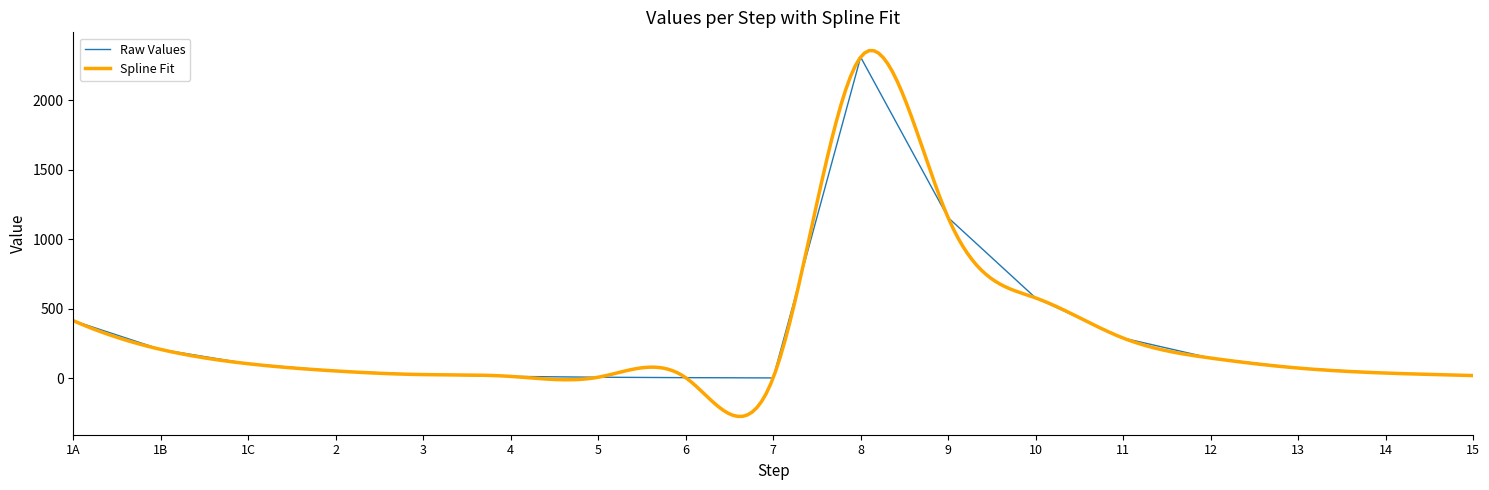

Does the chart display data point markers on the line(s)?

No